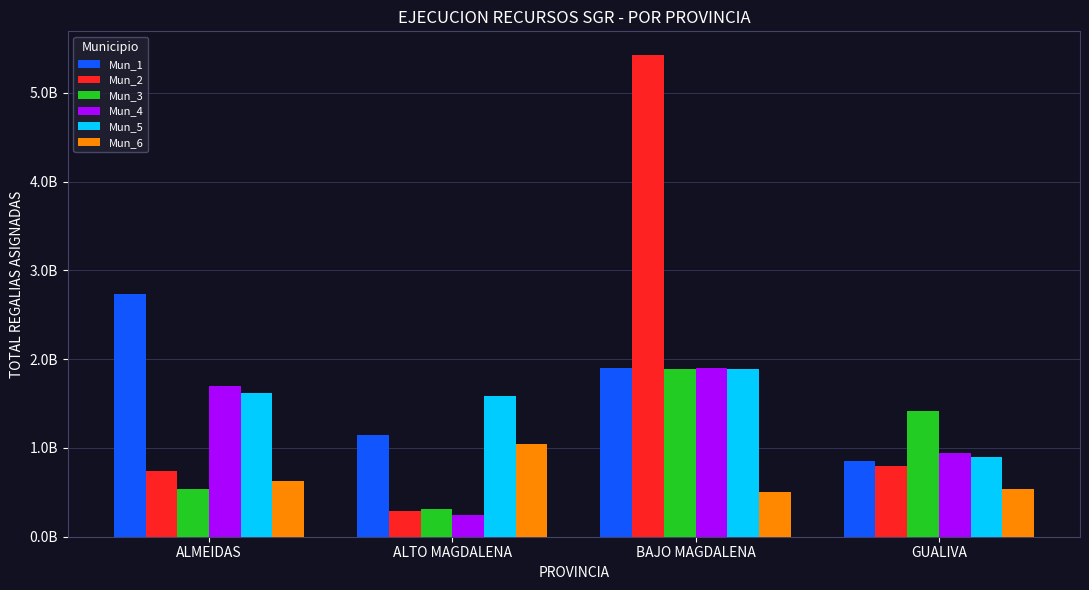

What are all the series names shown in the legend?

Mun_1, Mun_2, Mun_3, Mun_4, Mun_5, Mun_6